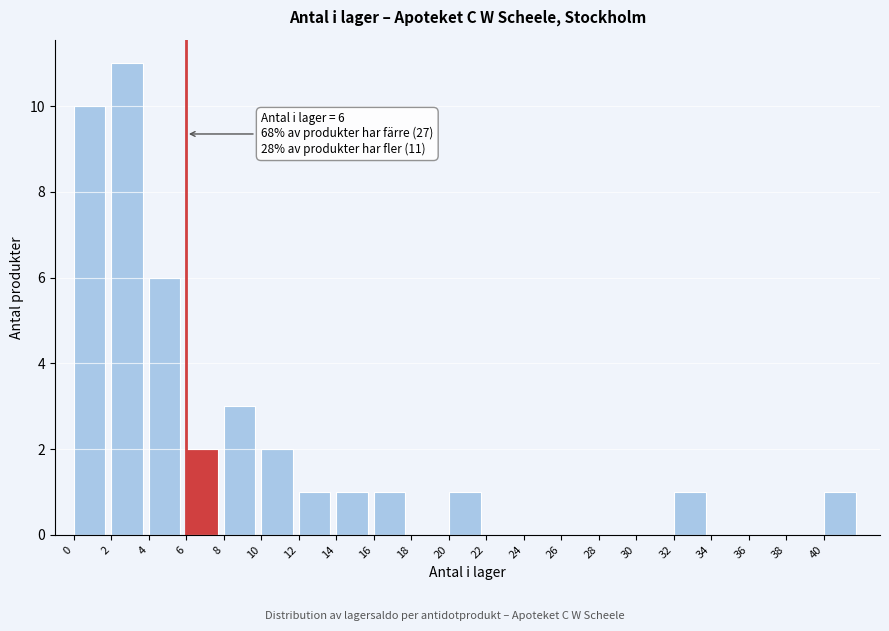

Which range on the x-axis has the tallest bar?

2 to 4